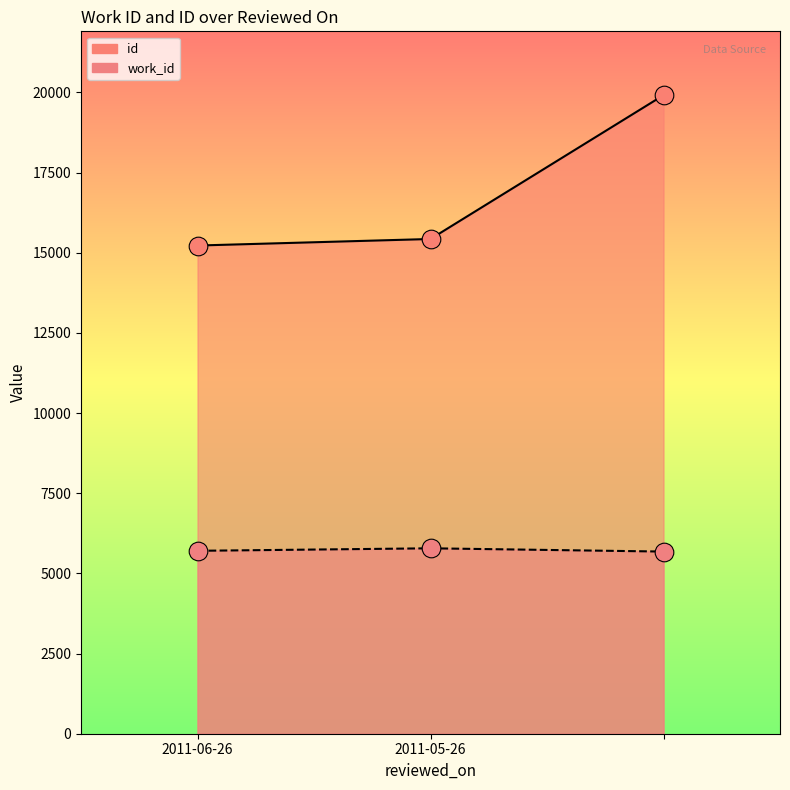

Which series reaches the minimum Y coordinate?

work_id